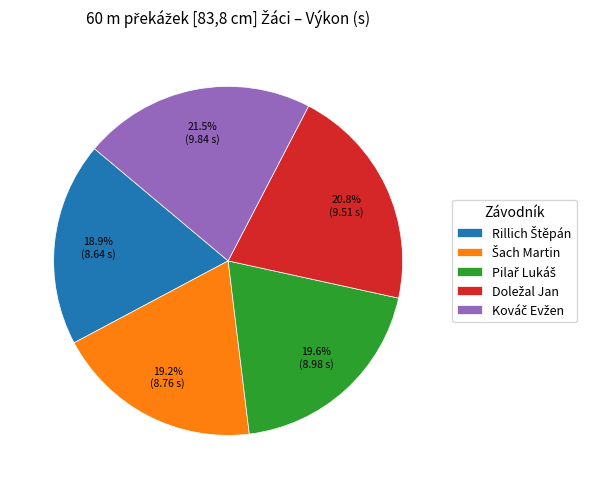

Is there any slice that represents more than half of the pie?

No